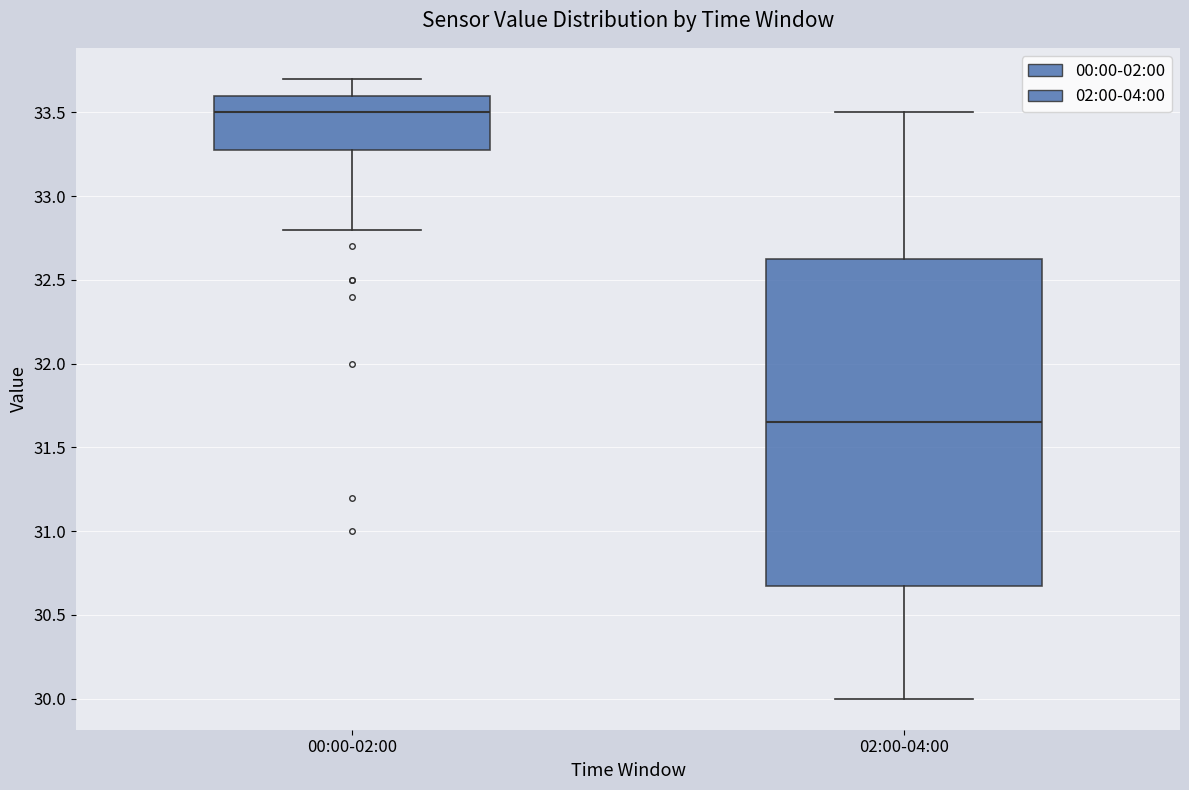

Reading left to right, read every box against the y-axis: the position of its median line, the range the box covers, and the ends of its whiskers. The values are not printed on the chart, so give them approximately, as read against the axis.

00:00-02:00: median 33.50, box 33.30 to 33.60, whiskers 32.80 to 33.70
02:00-04:00: median 31.65, box 30.70 to 32.65, whiskers 30.00 to 33.50